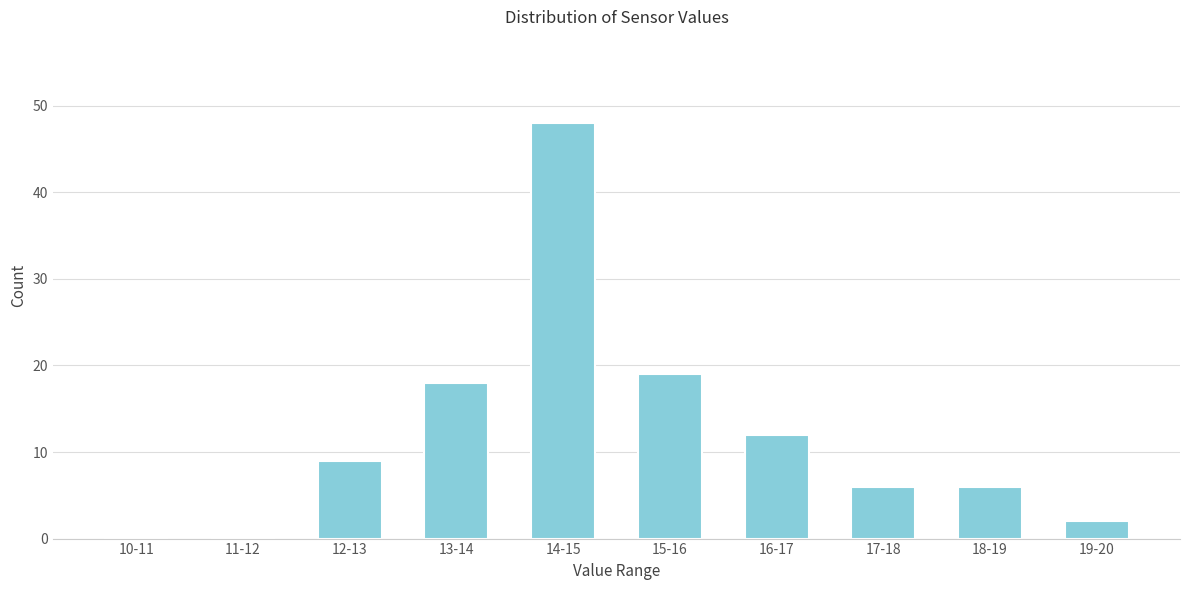

Reading left to right, list all the values displayed in this chart.

10-11=0	11-12=0	12-13=9	13-14=18	14-15=48	15-16=19	16-17=12	17-18=6	18-19=6	19-20=2